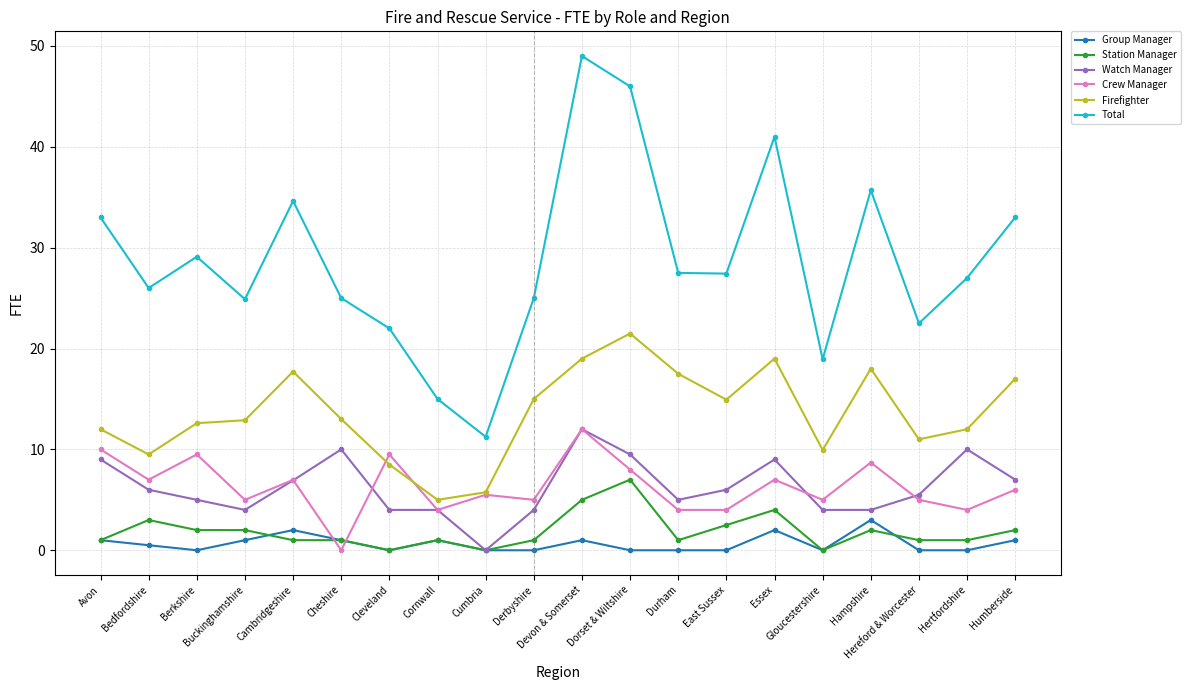

How many categories are shown in the chart?

20